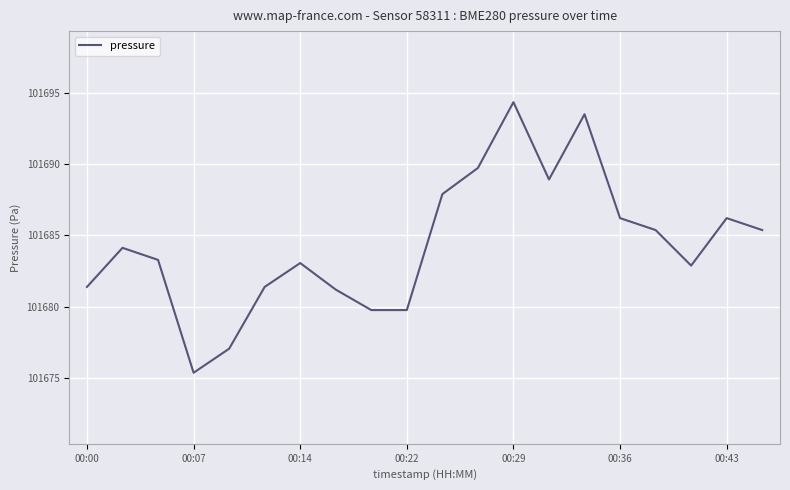

What is the maximum value shown in the chart?

101694.4